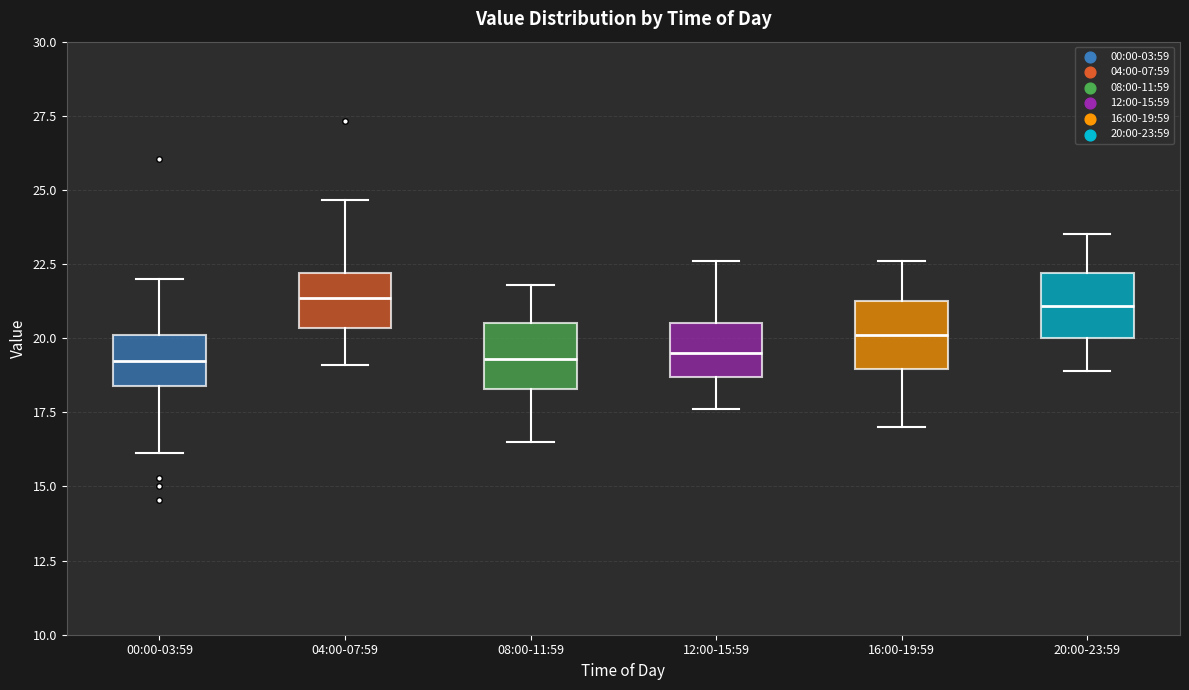

Where does the lower whisker of the box for 04:00-07:59 end on the y-axis? The values are not printed on the chart, so give them approximately, as read against the axis.

19.0